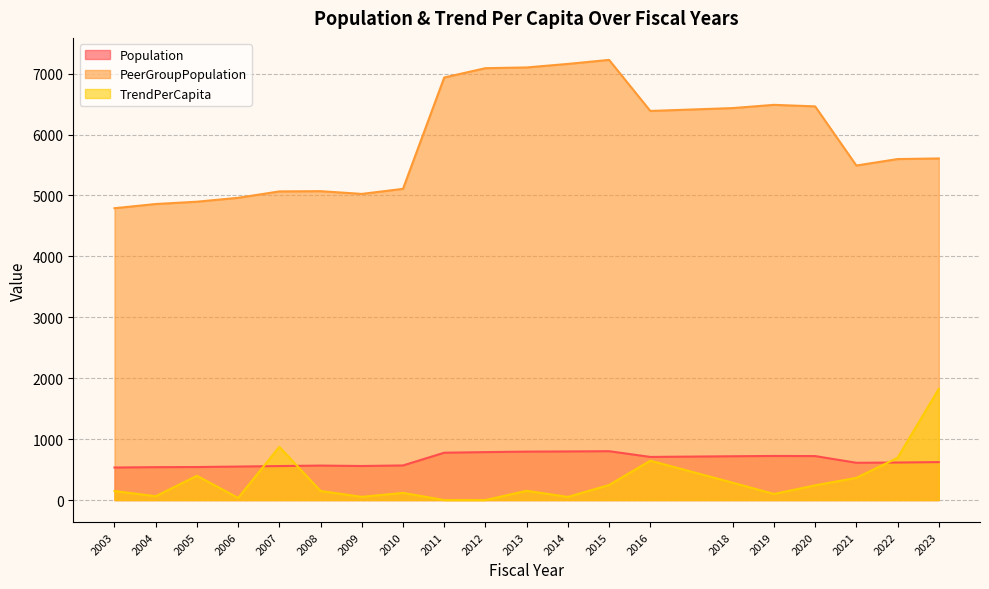

How many lines are shown in the chart?

3